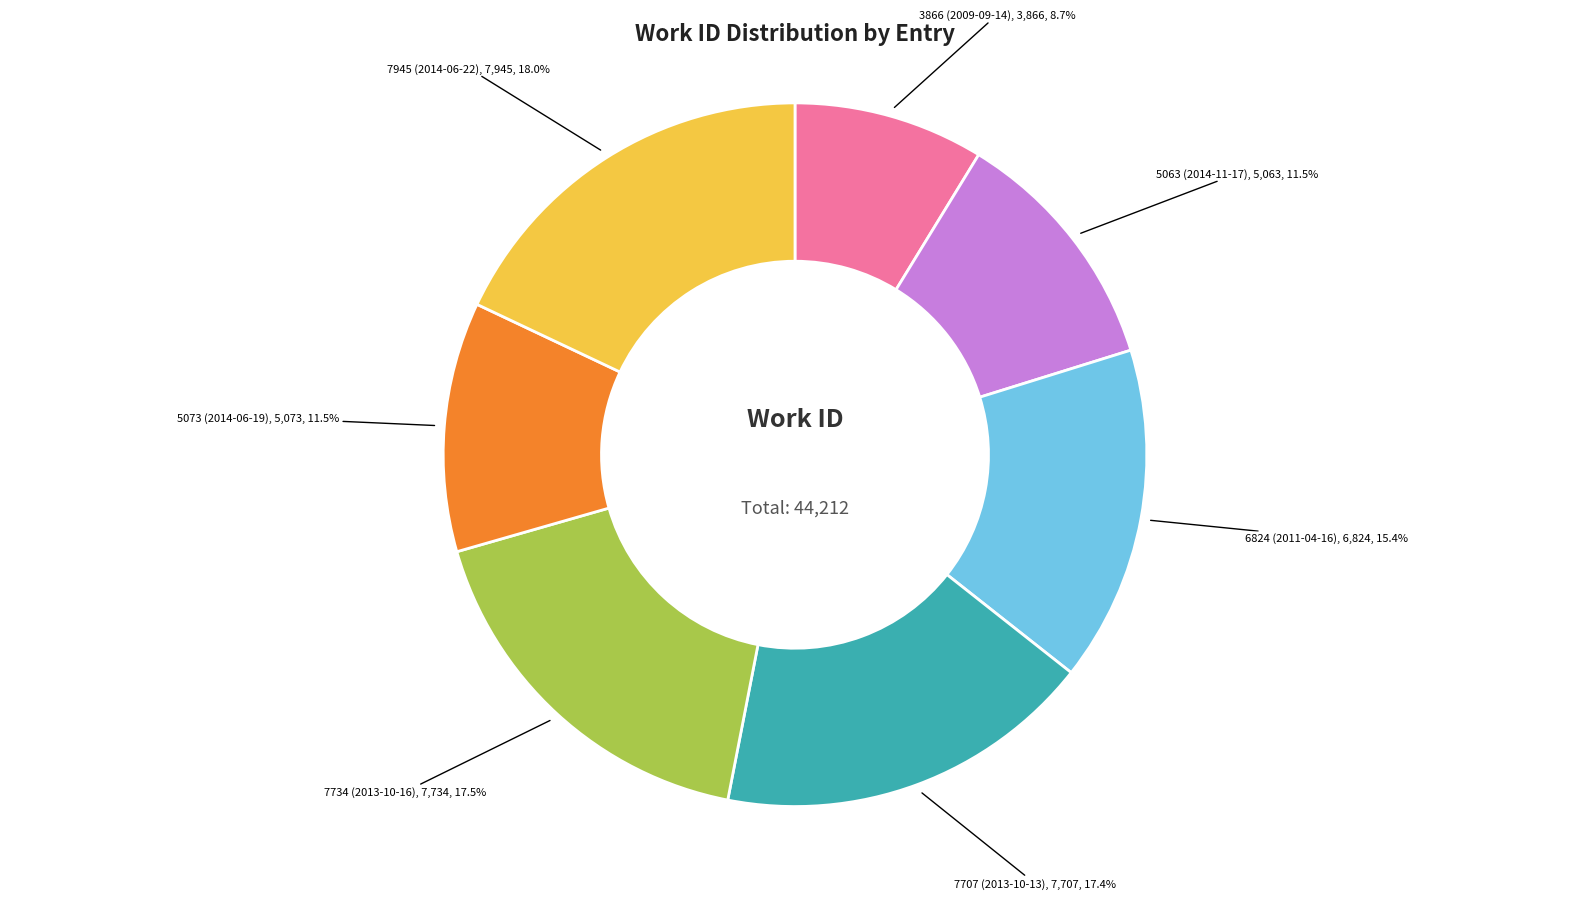

Approximately how many times larger is the value at 5073 (2014-06-19) compared to 7734 (2013-10-16)?

0.7